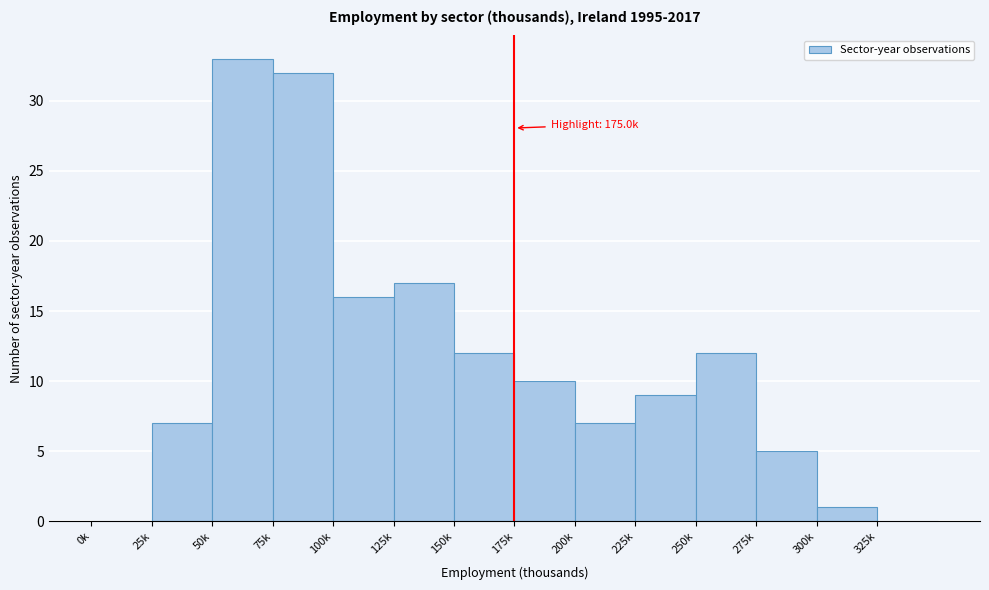

Reading left to right, what are all the values shown in this chart?

0k=0	25k=7	50k=33	75k=32	100k=16	125k=17	150k=12	175k=10	200k=7	225k=9	250k=12	275k=5	300k=1	325k=0